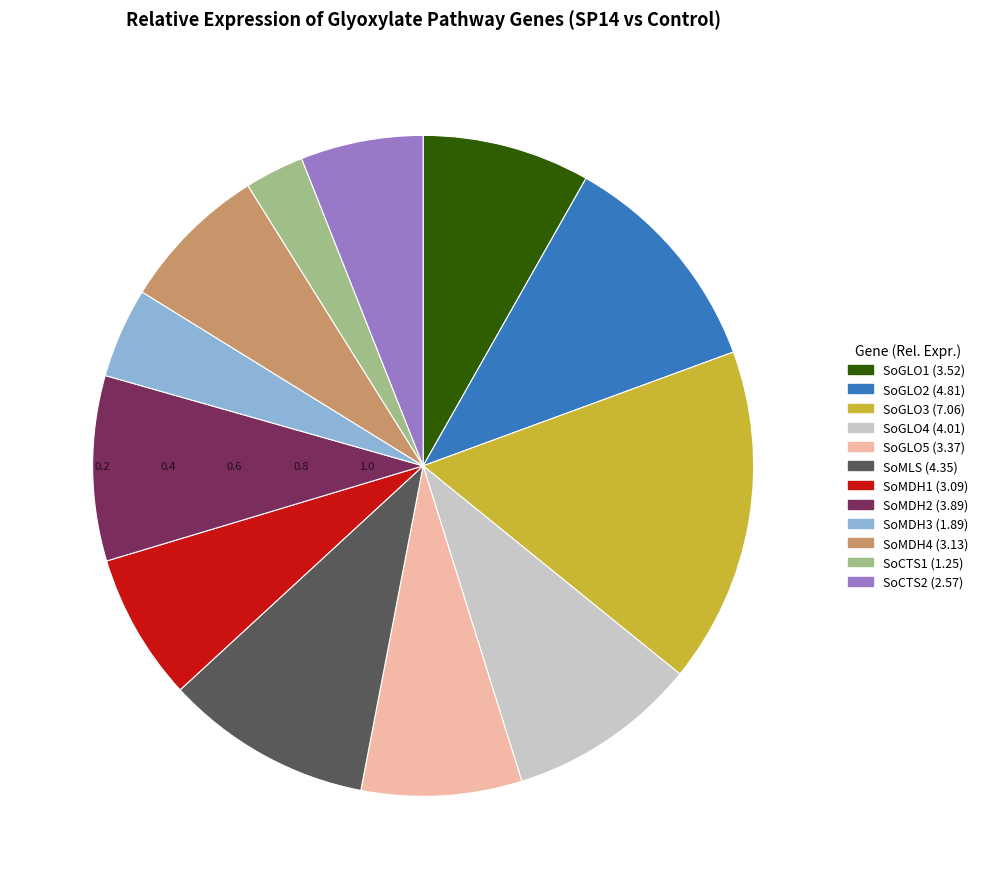

Which has a higher value, SoGLO2 or SoGLO3?

SoGLO3